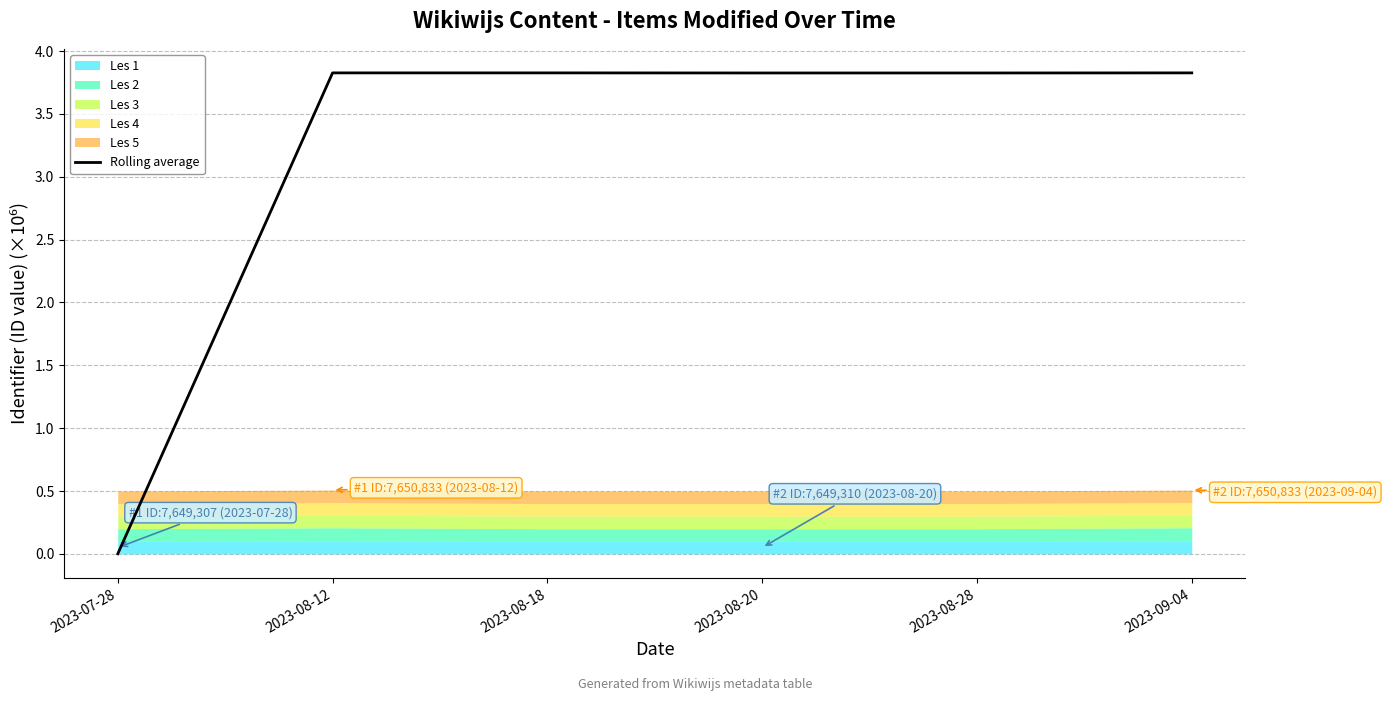

Is it true that Rolling average equals 1.9 at 2023-08-20?

False